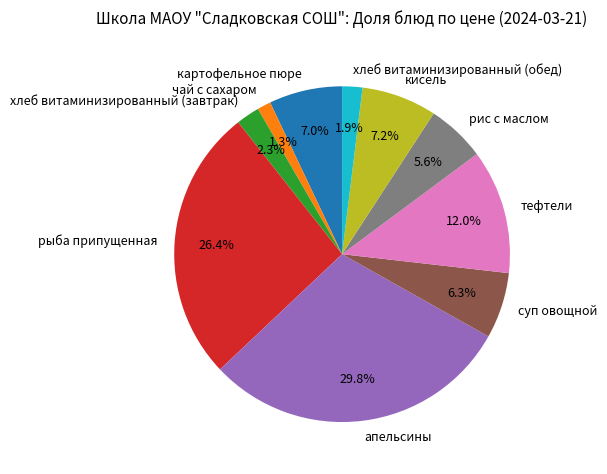

Is there a majority slice in this chart?

No